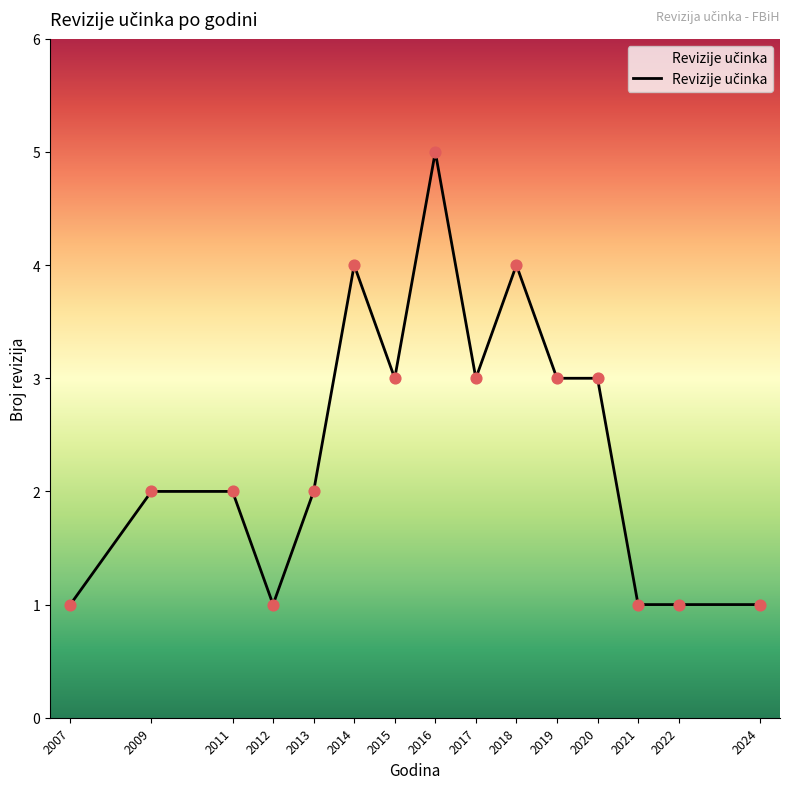

Between 2007 and 2009, which is larger?

2009